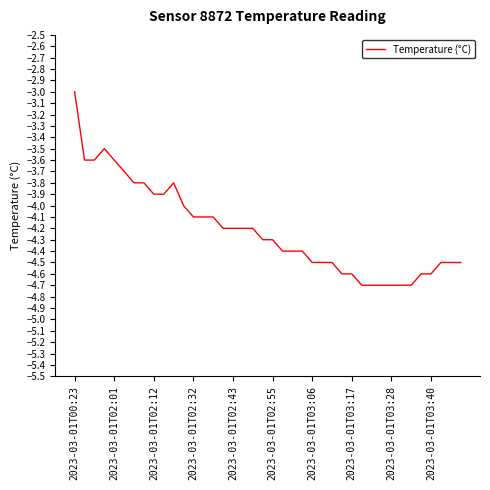

What is the greatest value displayed?

-3.0